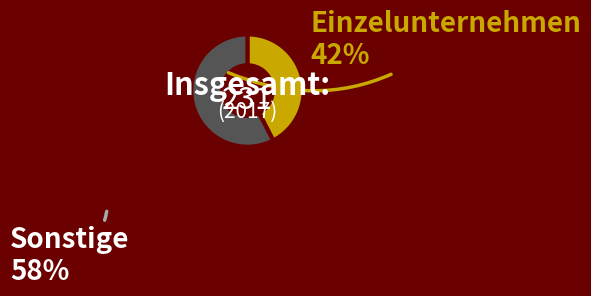

Is there any slice that represents more than half of the pie?

Yes